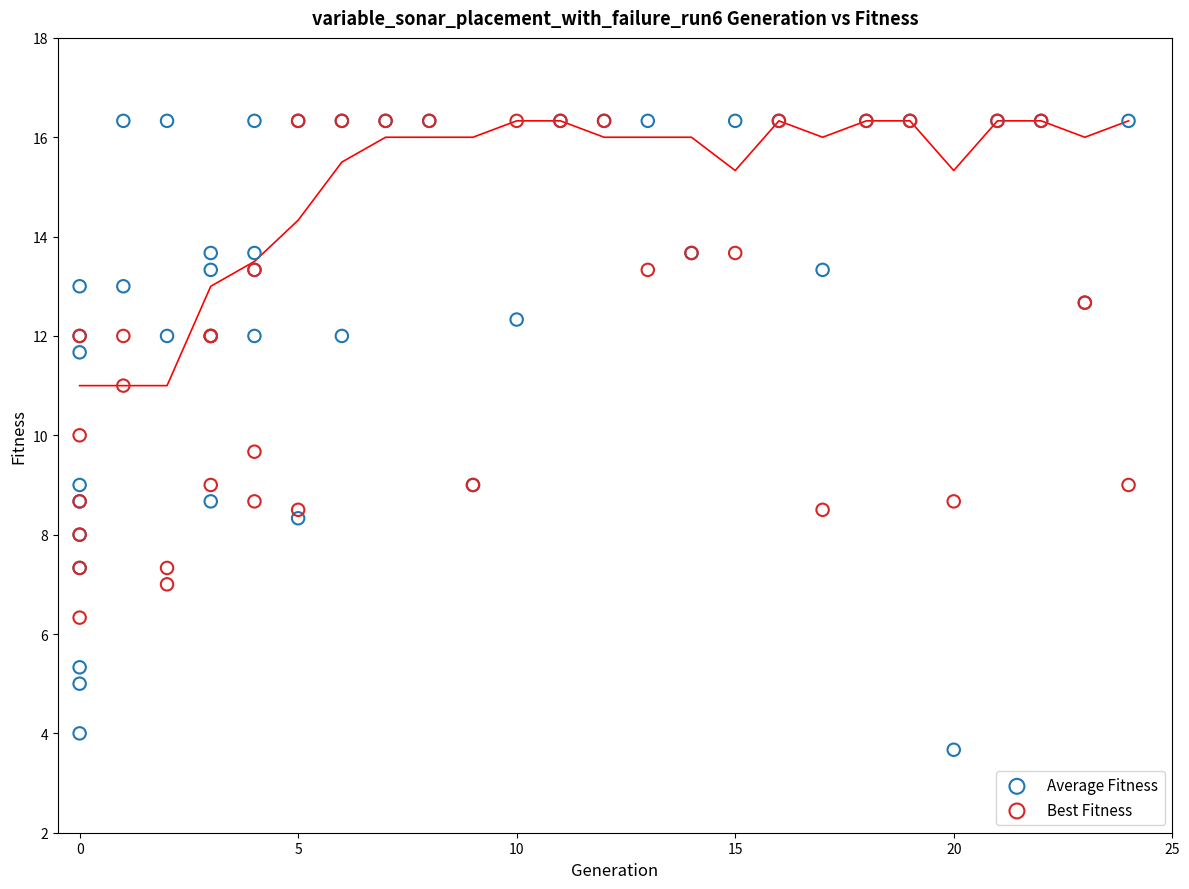

Which series reaches the minimum Y coordinate?

Average Fitness